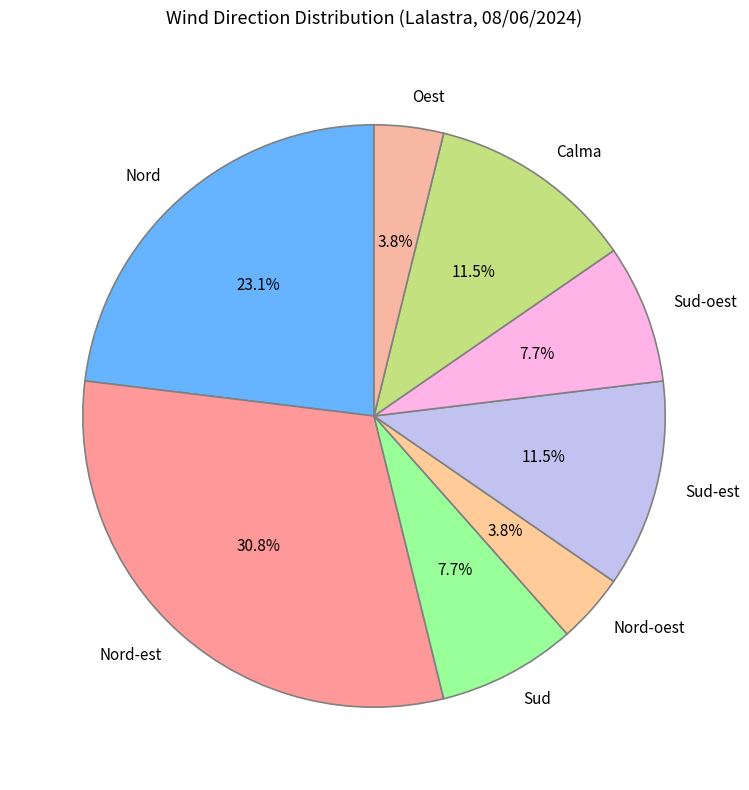

Which category has the biggest portion of the pie?

Nord-est